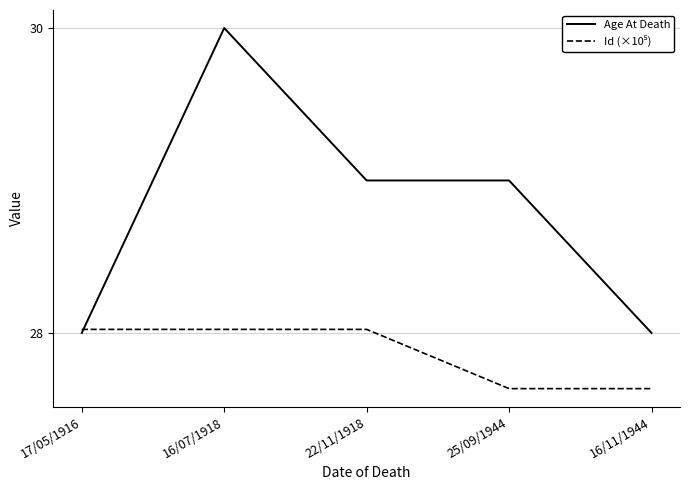

Which series has the widest spread of values?

Age At Death